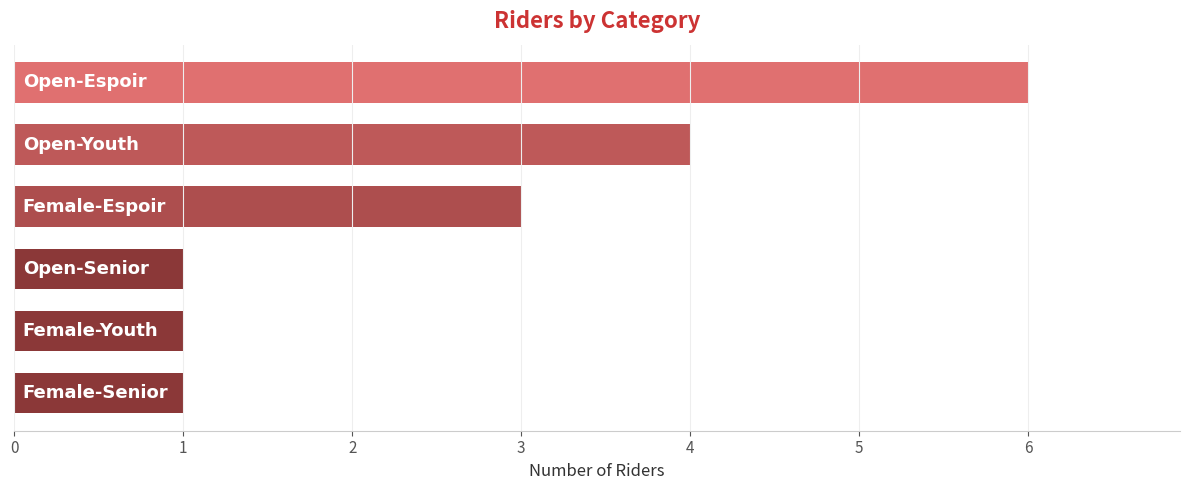

What is the difference between the second highest and minimum values?

3